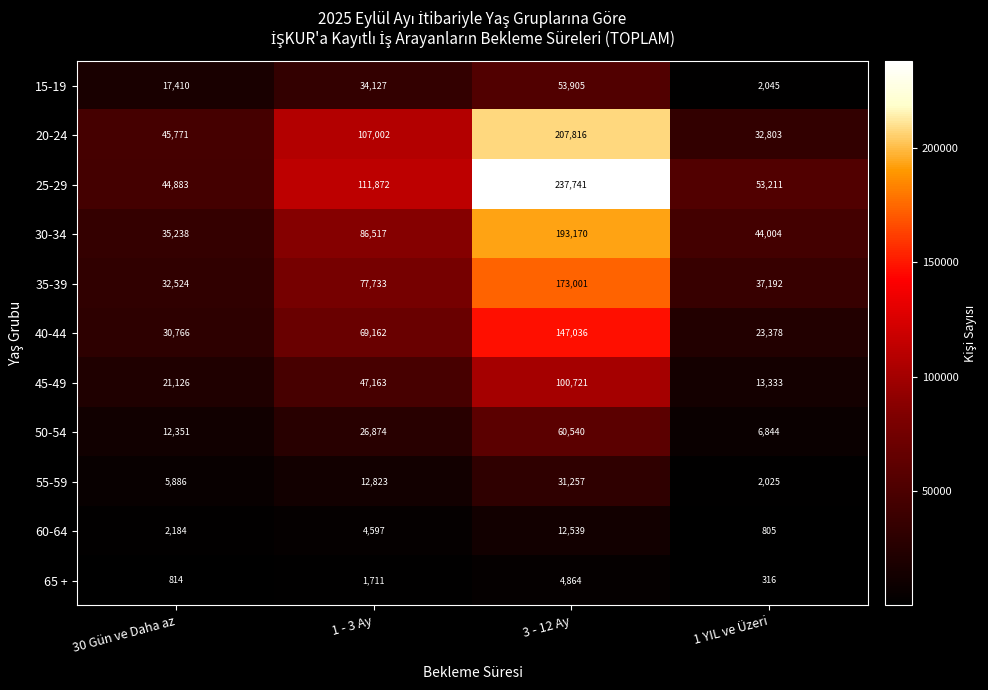

Which series has the largest total across all categories?

25-29